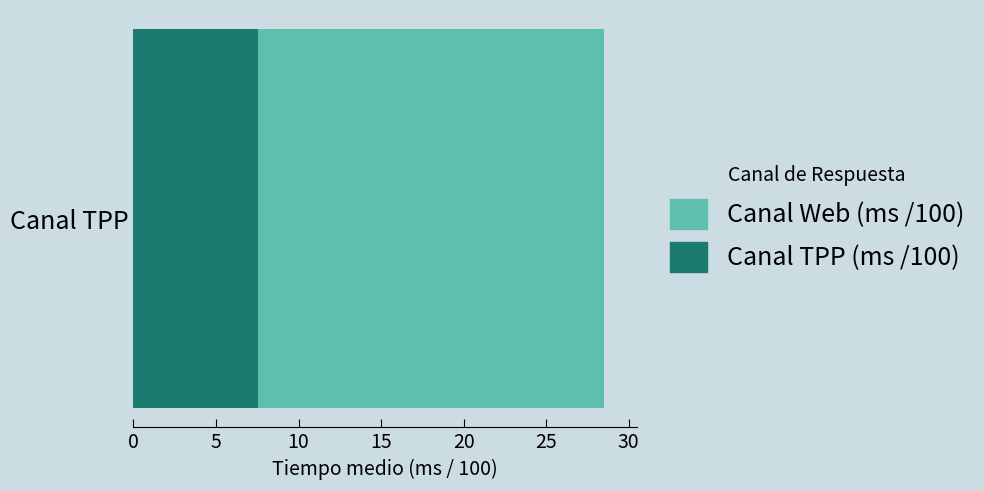

The Canal TPP (ms /100) series shows 1.7 at Canal TPP. True or false?

False